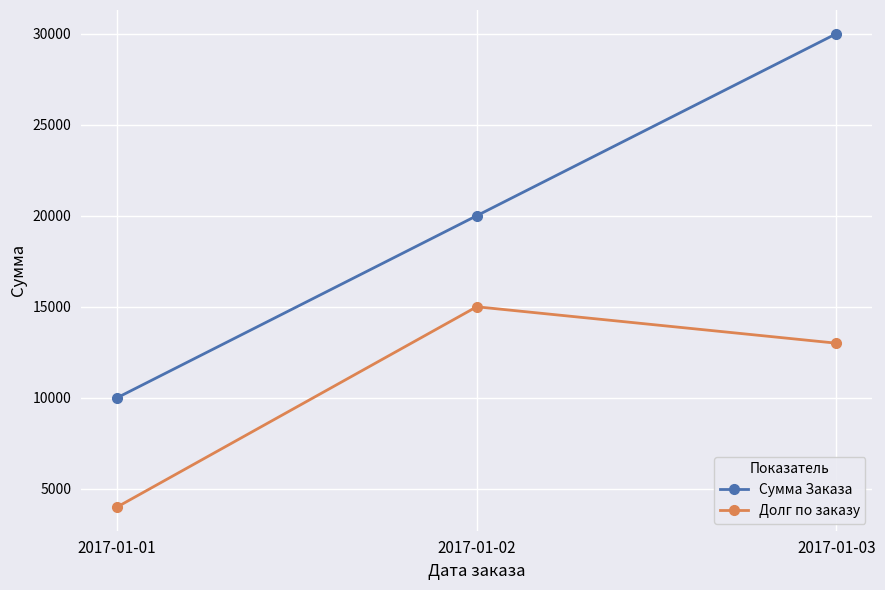

Which series has the widest spread of values?

Сумма Заказа